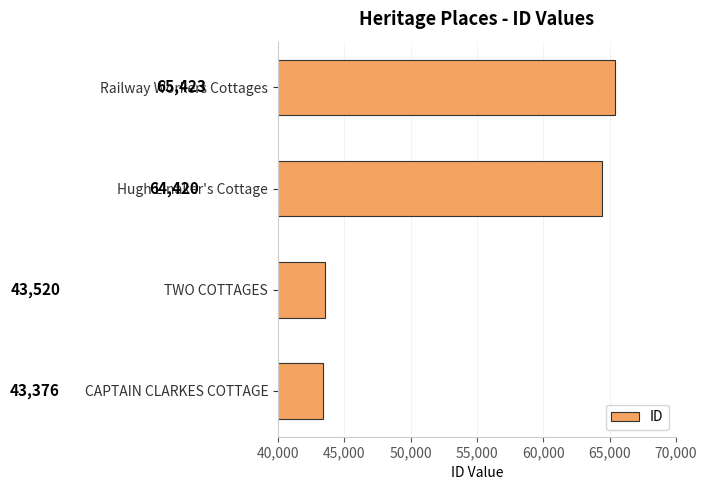

Rank the categories by value from highest to lowest.

Railway Workers Cottages, Hugh Linaker's Cottage, TWO COTTAGES, CAPTAIN CLARKES COTTAGE